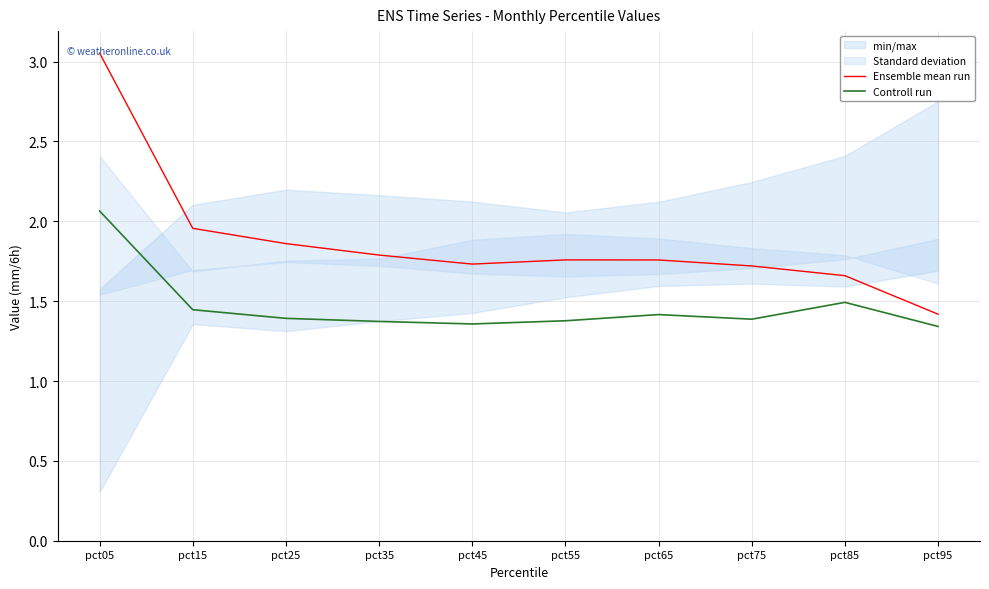

True or false: Ensemble mean run and Controll run cross at least once.

False